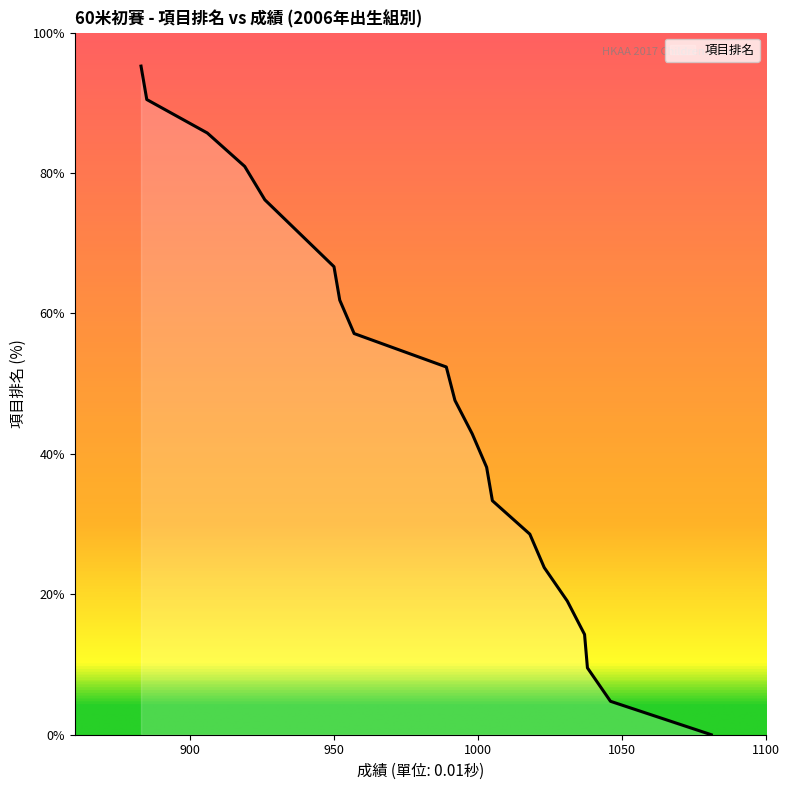

Does the chart display data point markers on the line(s)?

No